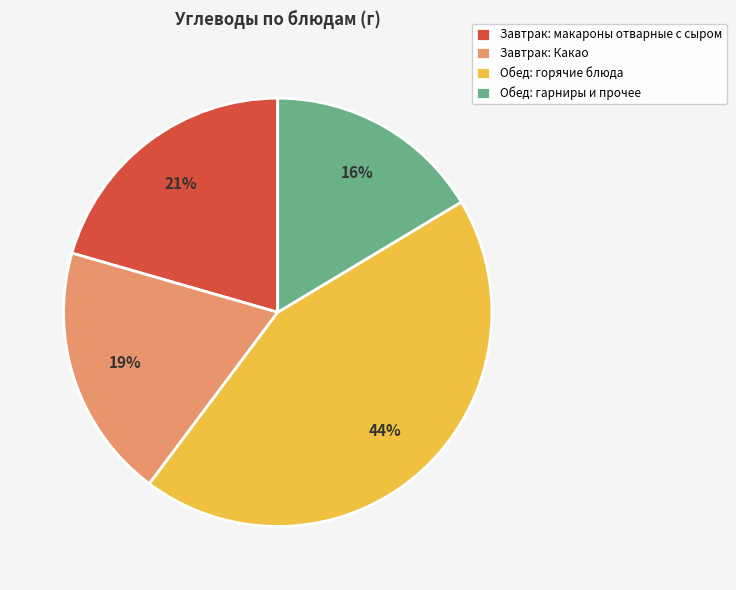

What is the largest slice in the pie chart?

Обед: горячие блюда